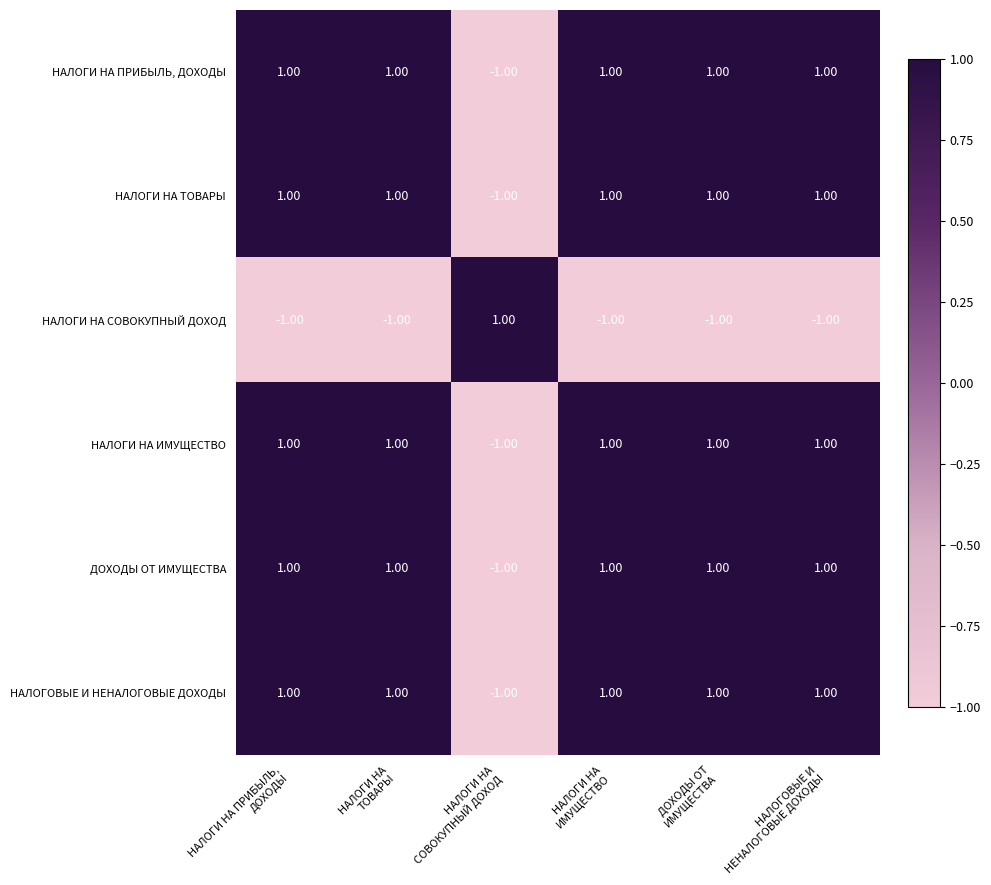

What is the sum of all ДОХОДЫ ОТ ИМУЩЕСТВА values?

4